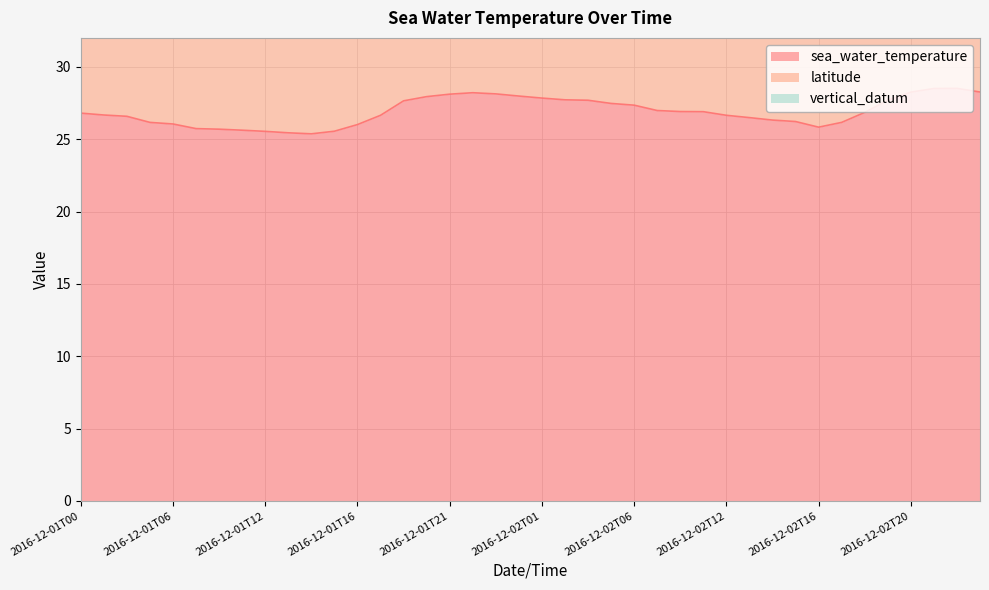

What is the minimum value shown in the chart?

1.0